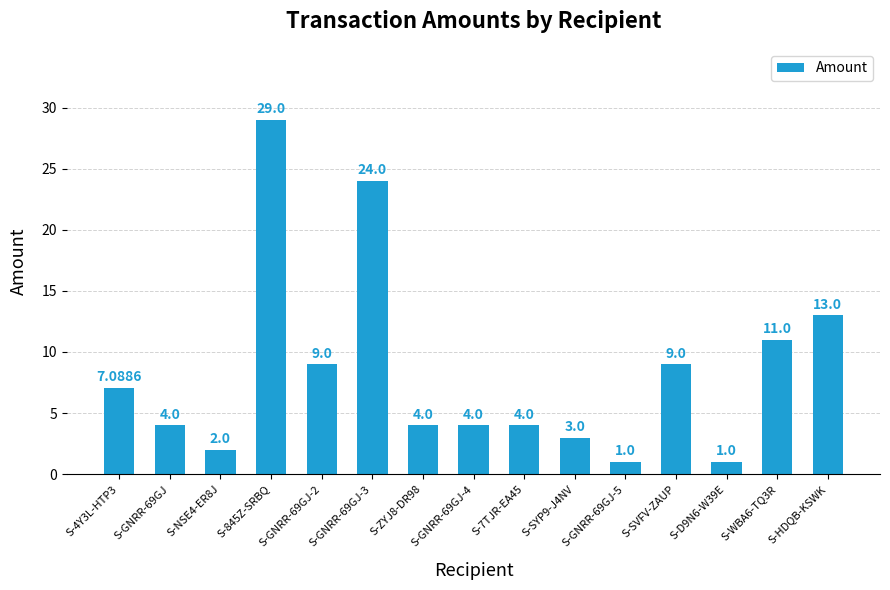

How many categories are shown in the chart?

15